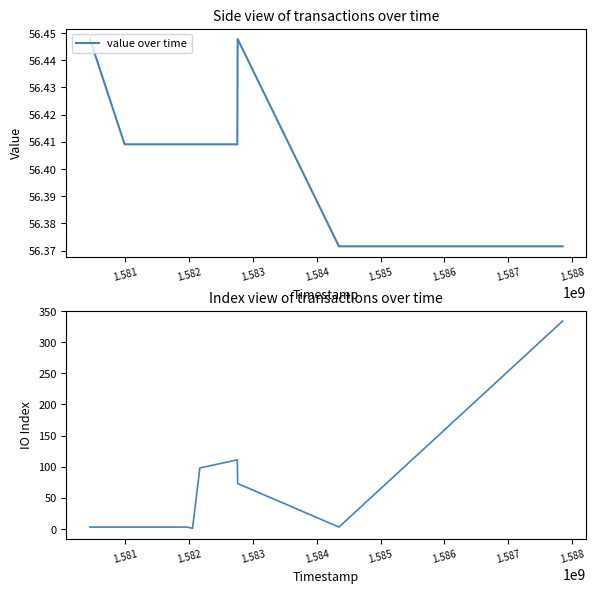

How many lines are shown in the chart?

2